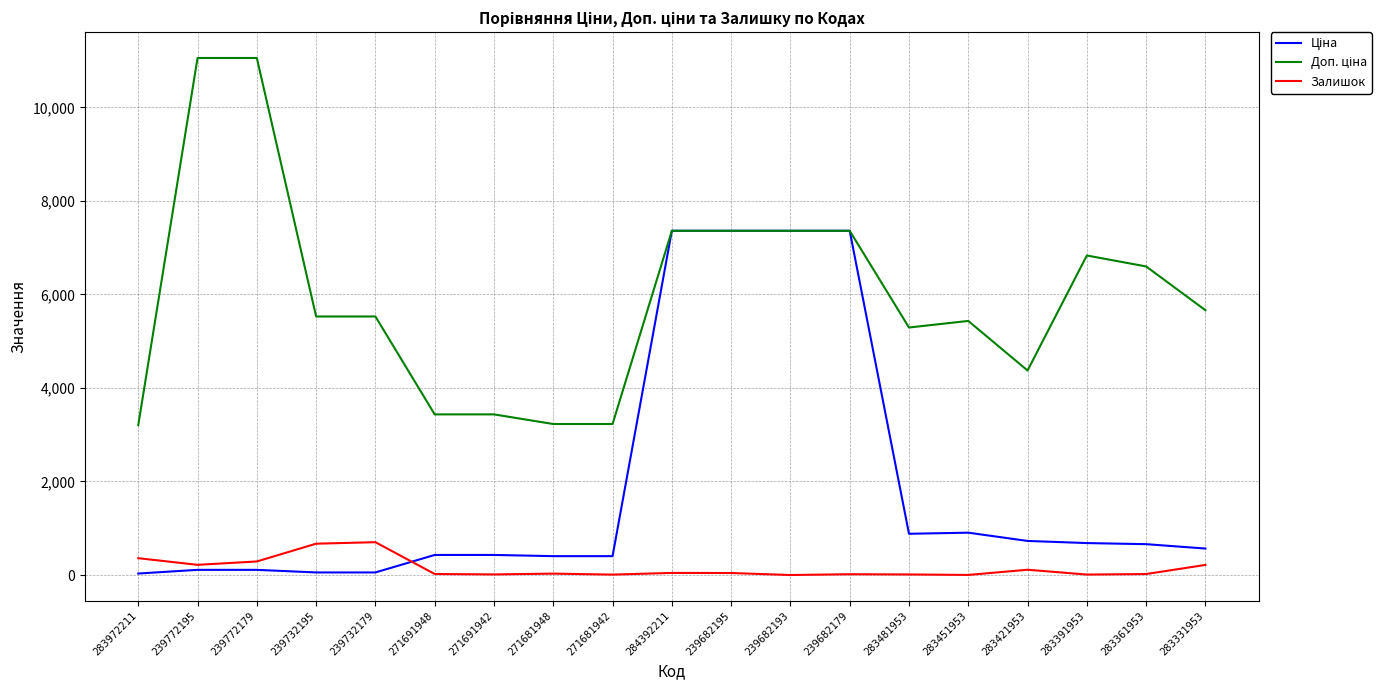

What is the maximum value shown in the chart?

11055.0